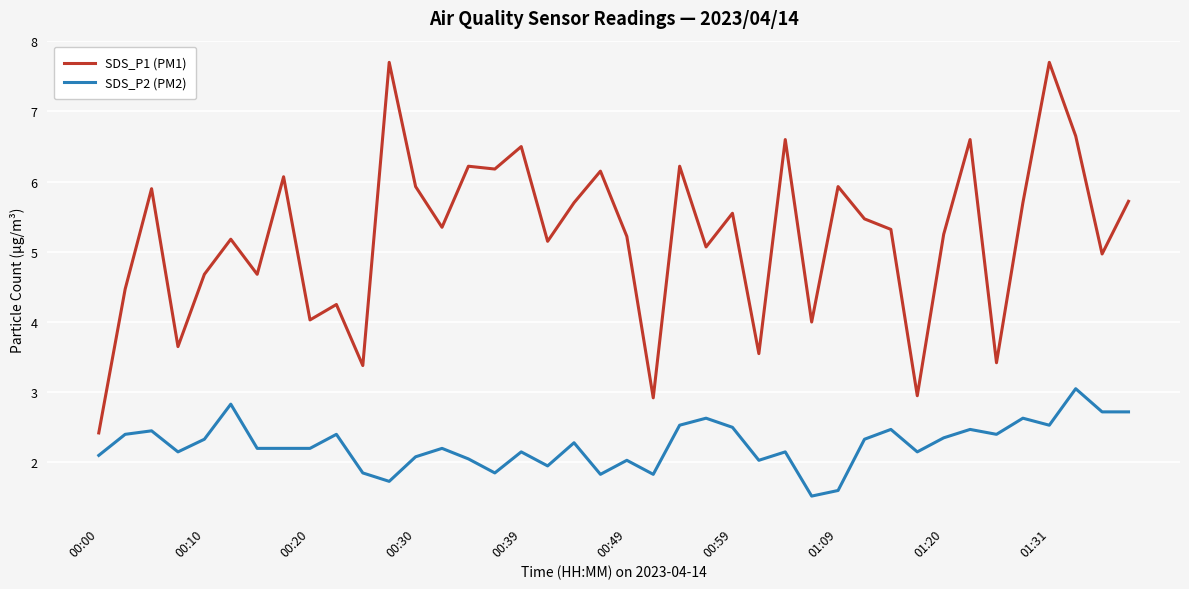

What is the maximum value shown in the chart?

7.7